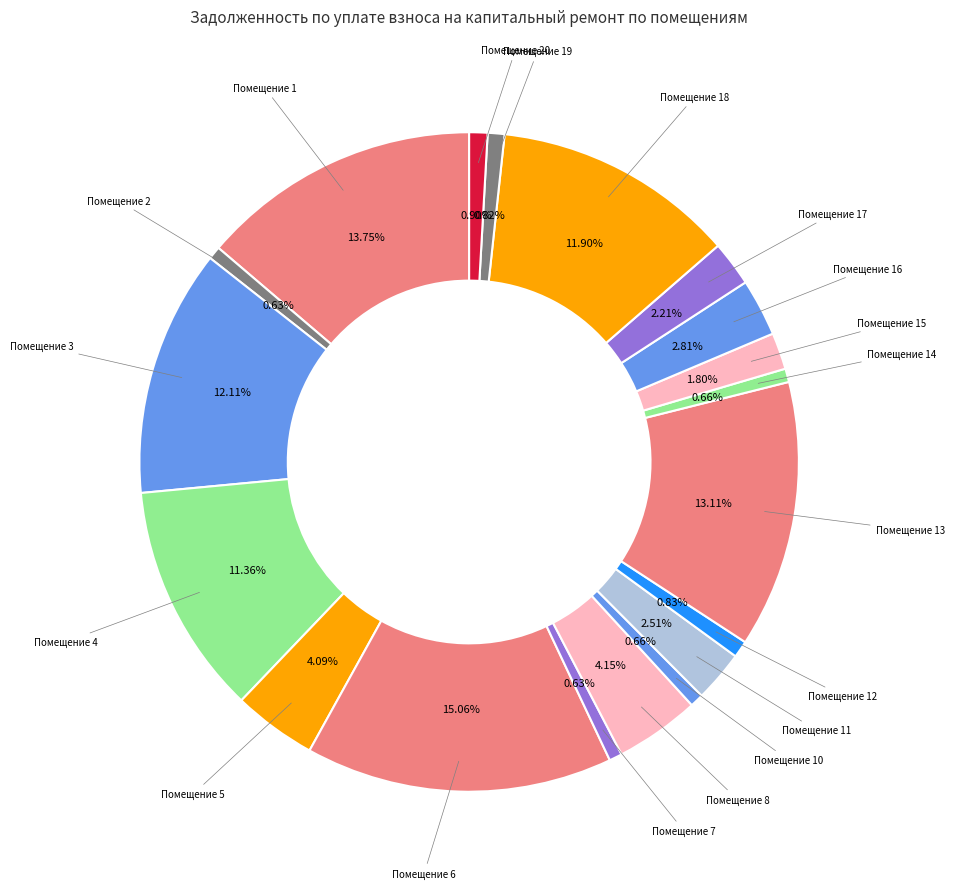

How many segments does this pie chart have?

19